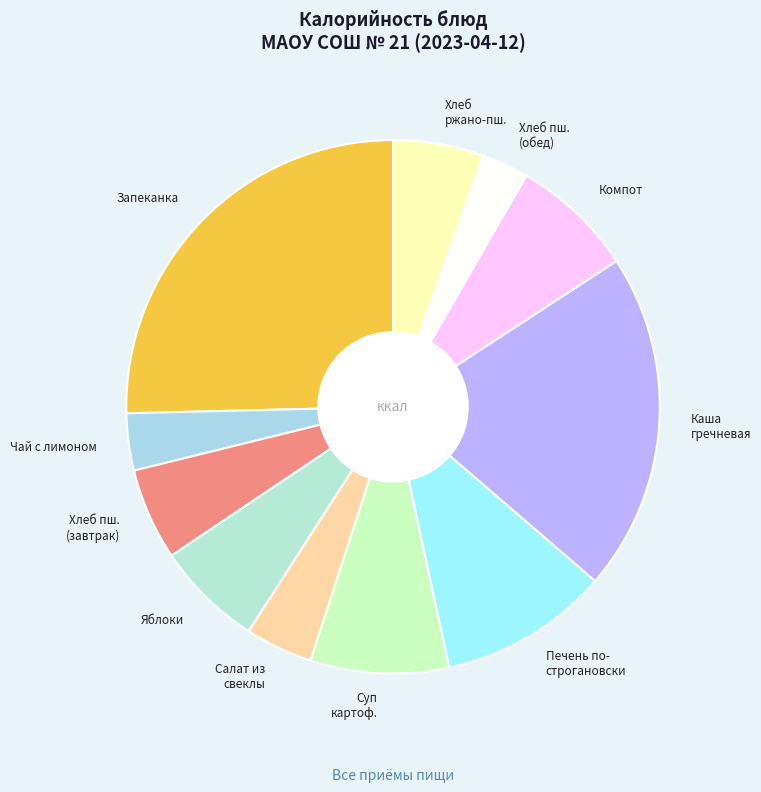

Do Салат из свеклы and Хлеб пш. (обед) together represent more than half of the pie?

No